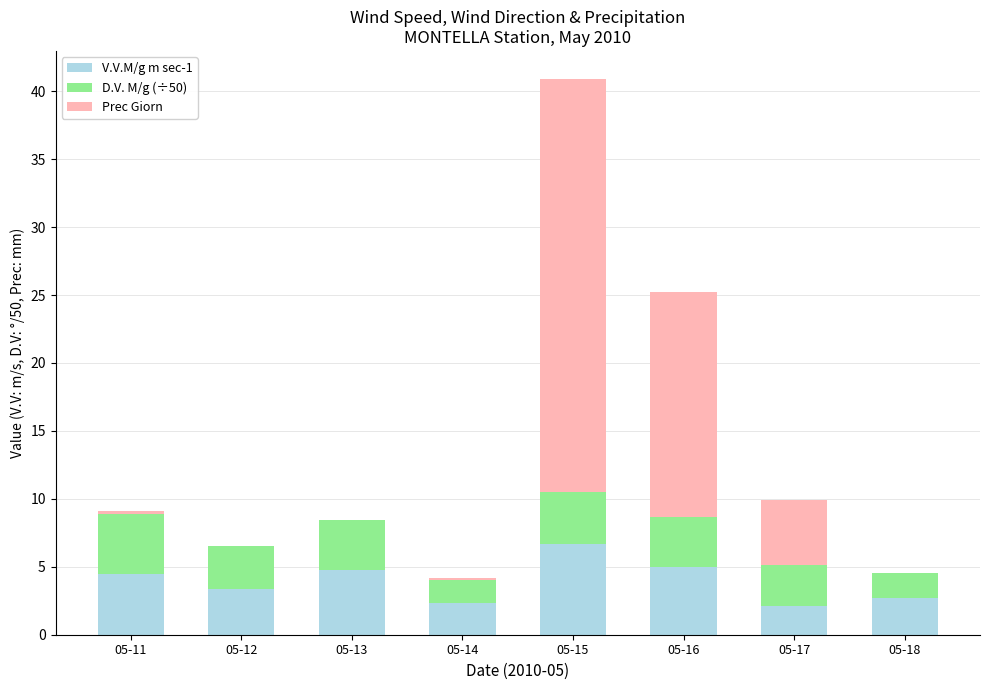

What is the highest value of the V.V.M/g m sec-1 series?

6.7